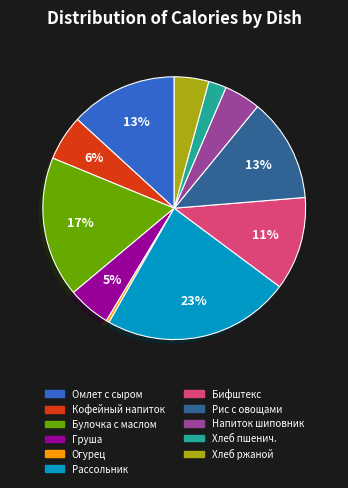

Do Напиток шиповник and Булочка с маслом together represent more than half of the pie?

No